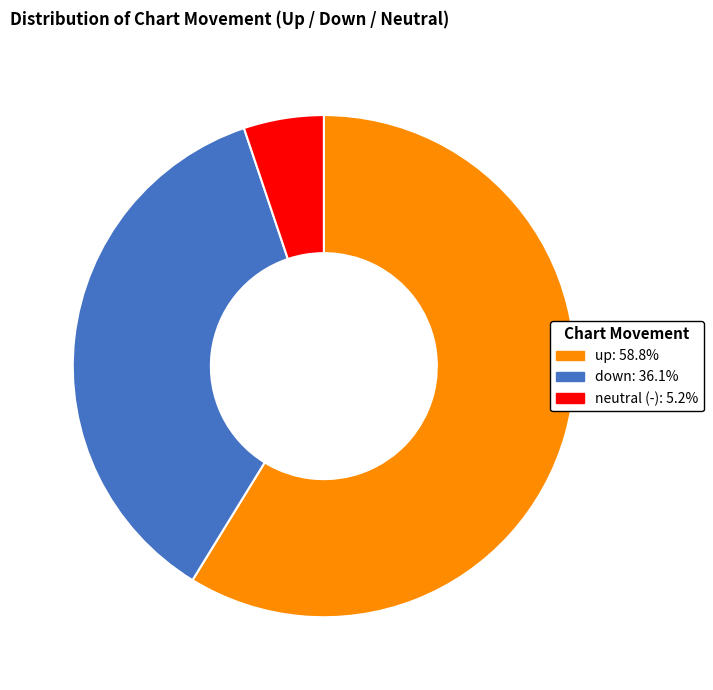

Is there a majority slice in this chart?

Yes